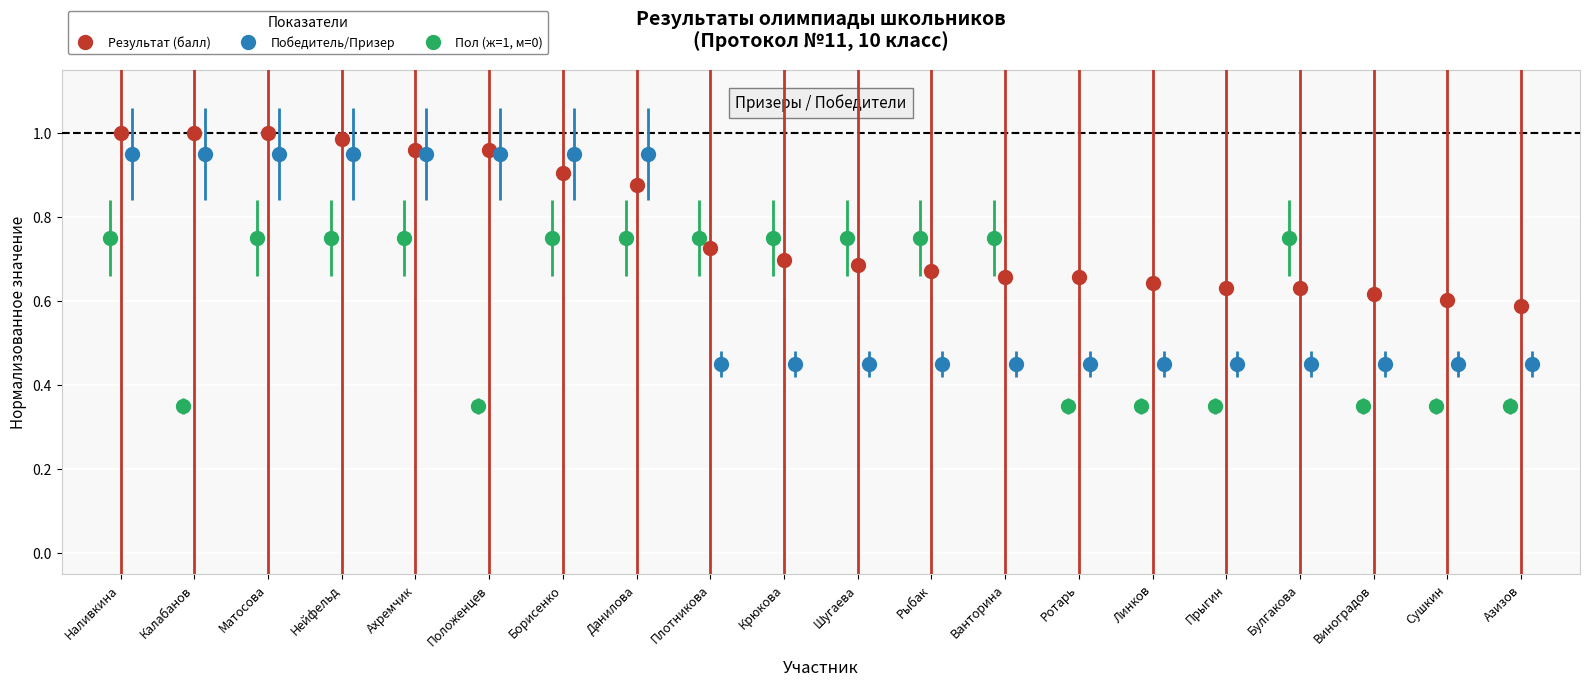

Which series has the largest total across all categories?

Результат (балл)